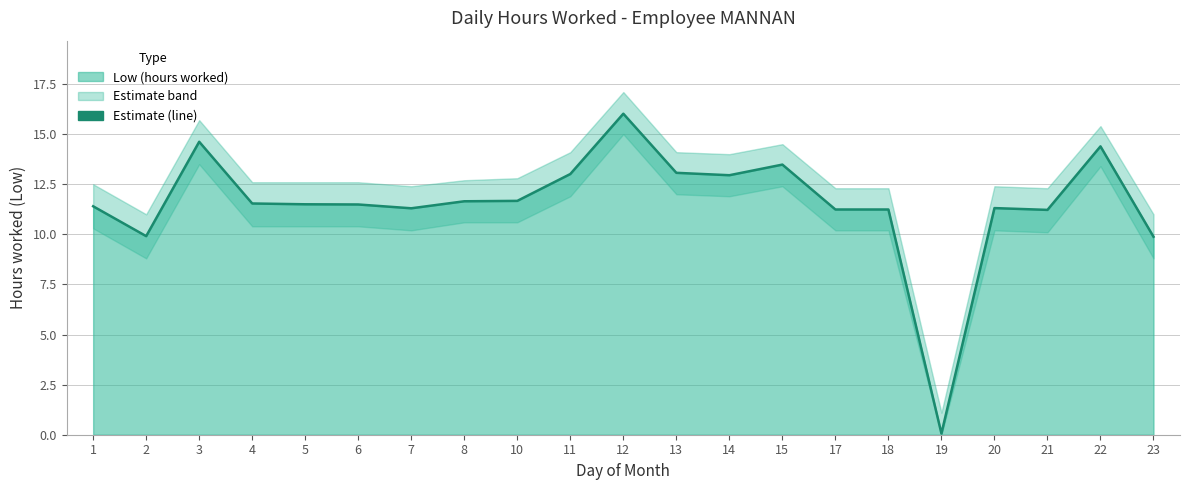

At which category does the data reach its first local valley?

2